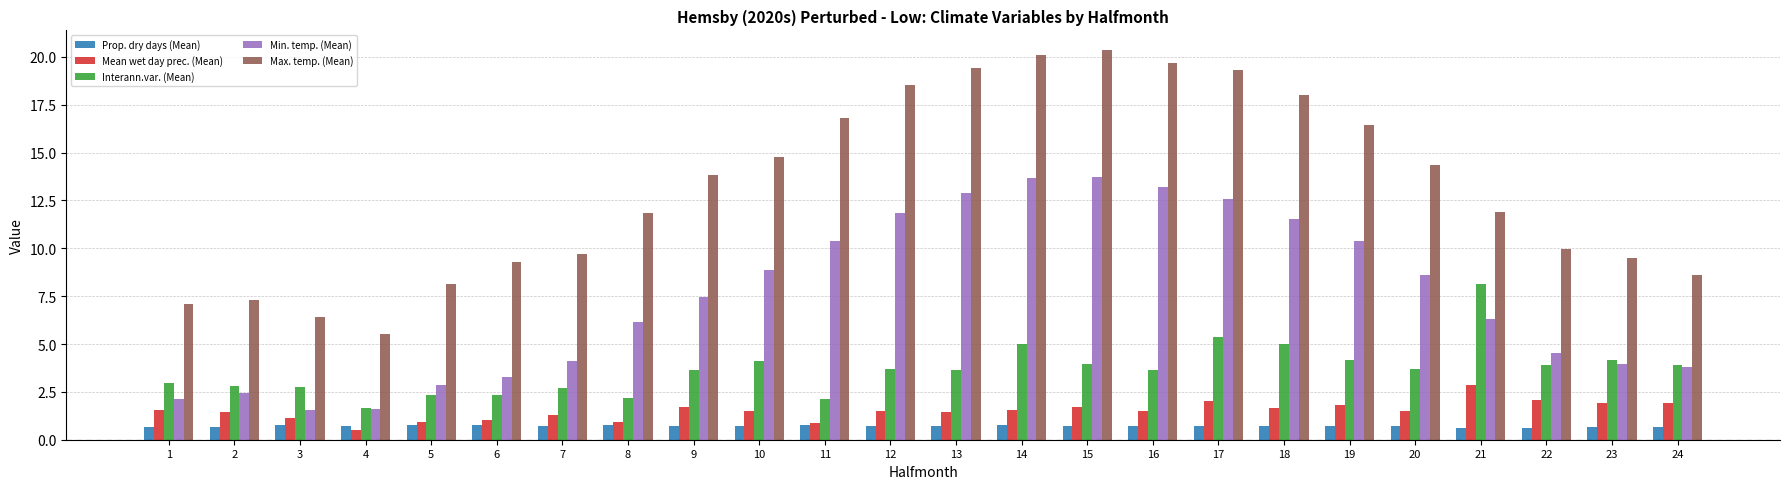

Is it true that Prop. dry days (Mean) equals 0.7 at 17?

True